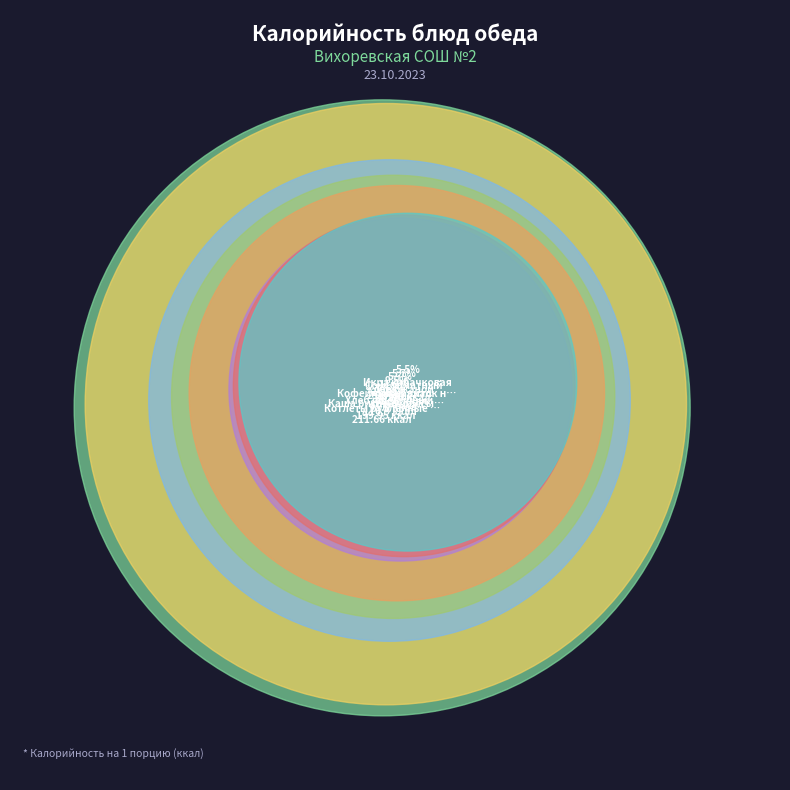

Rank the categories by value from highest to lowest.

Котлеты рубленные из курицы, Каша рисовая рассыпчатая, Хлеб пшеничный, Пряник, Кофейный напиток на молоке, Хлеб ржаной, Соус томатный, Икра кабачковая